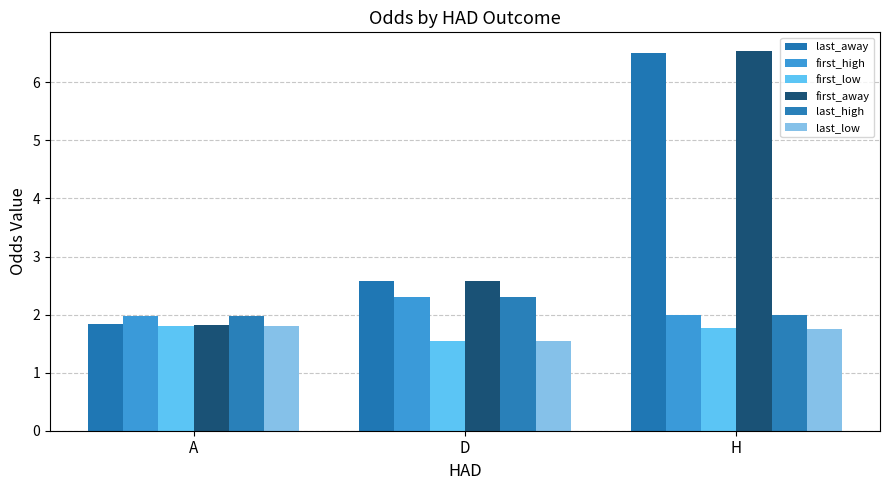

What is the approximate value of first_low at A?

1.8